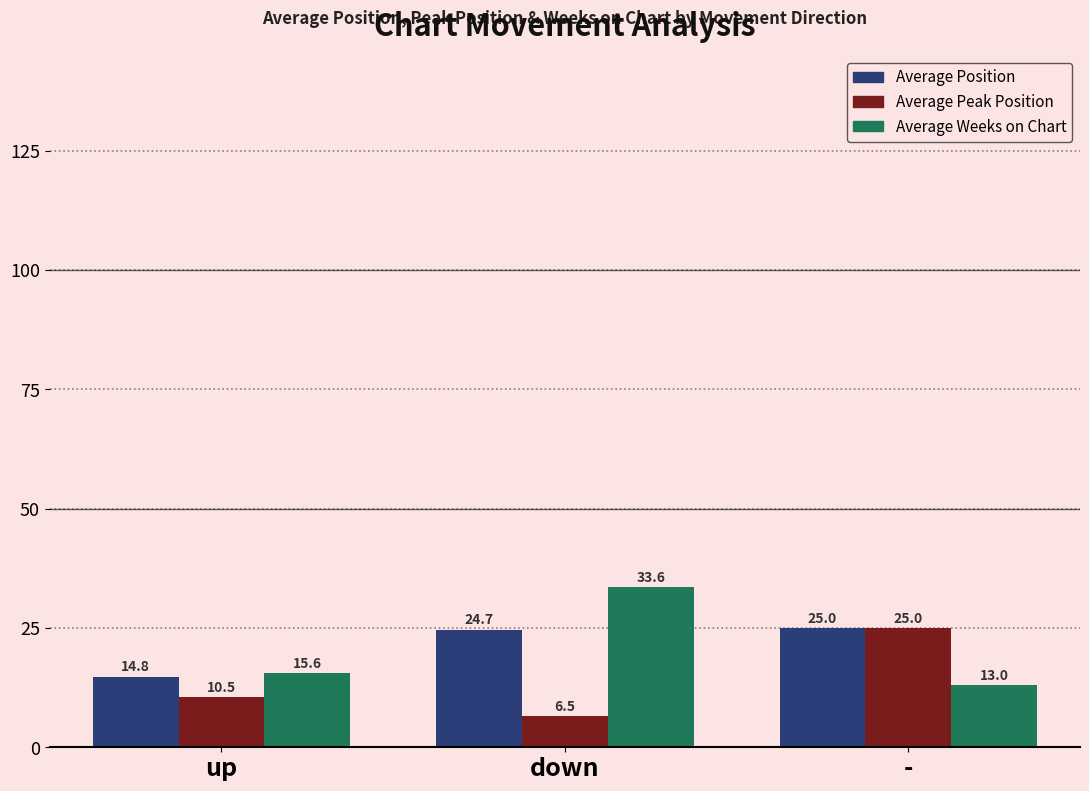

What is the maximum value shown in the chart?

33.6